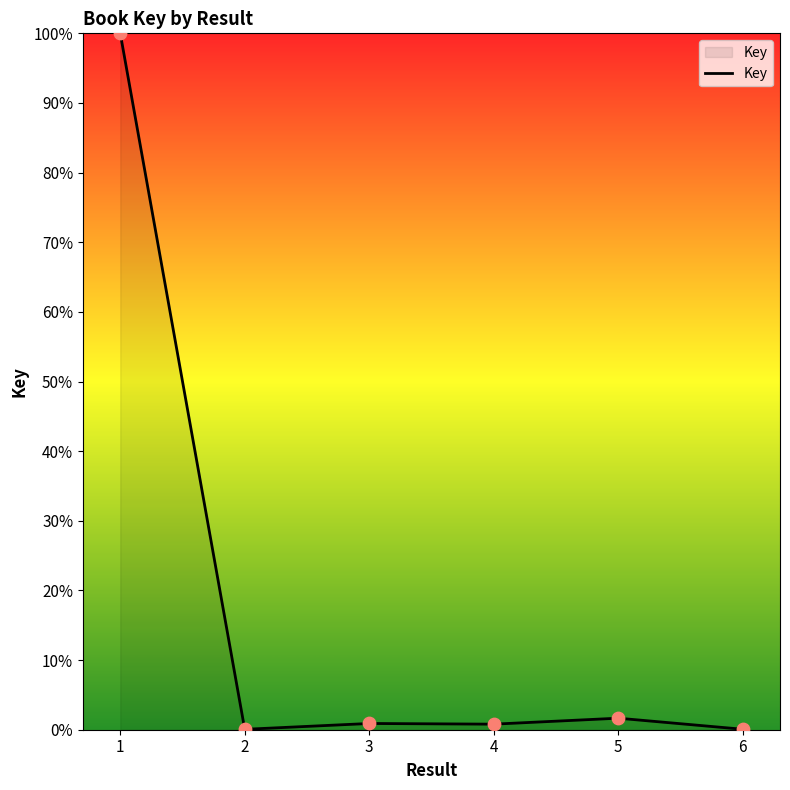

Which has a higher value, 5 or 6?

5